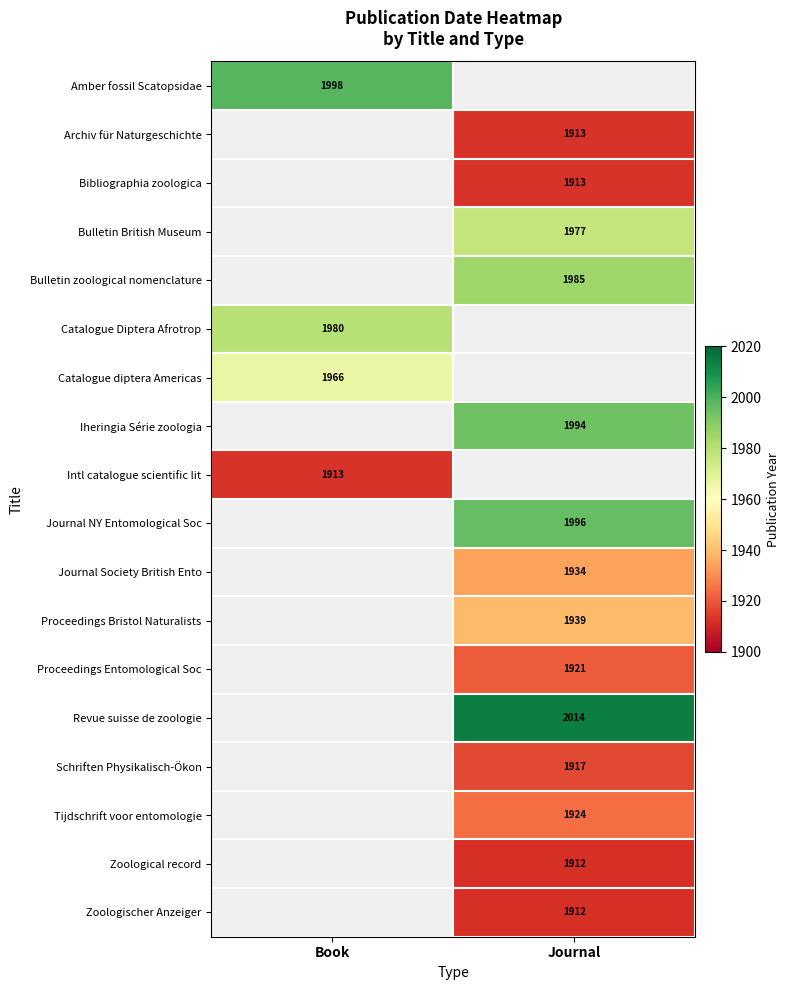

At how many categories does at least one series exceed 1955?

2